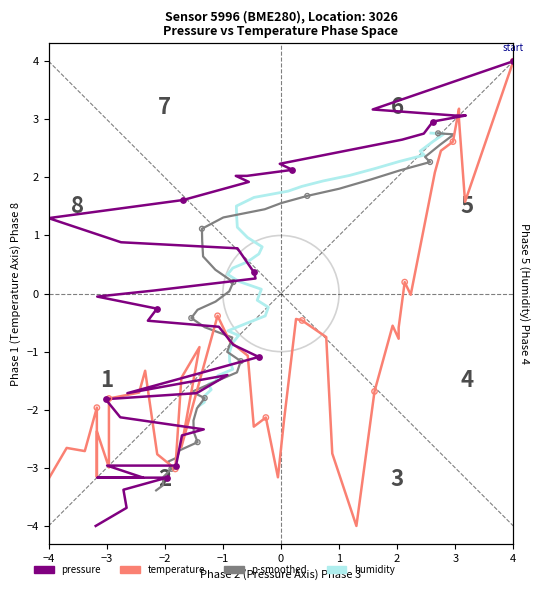

Which series reaches the minimum Y coordinate?

pressure